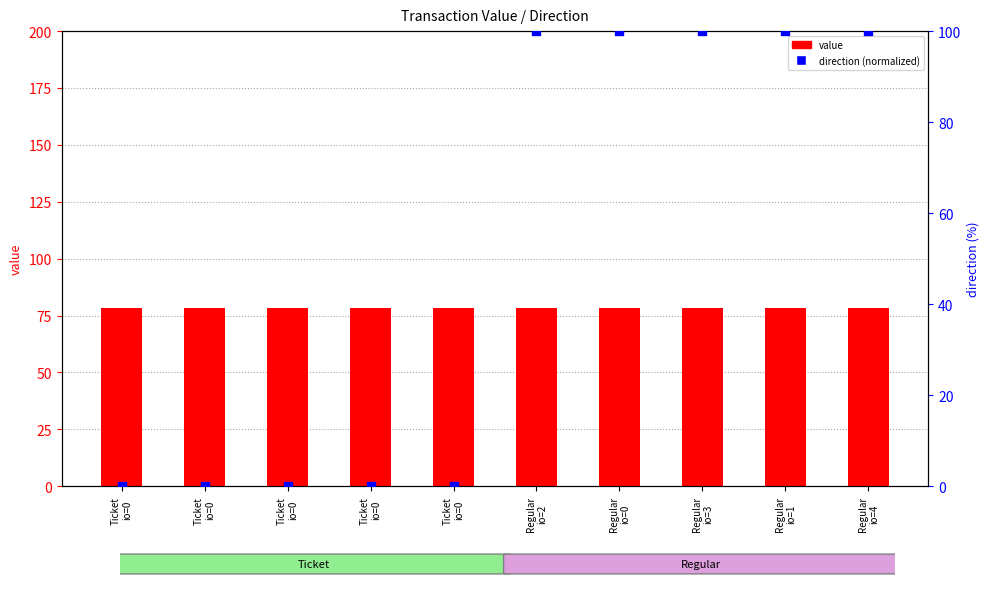

Which series has the largest total across all categories?

value